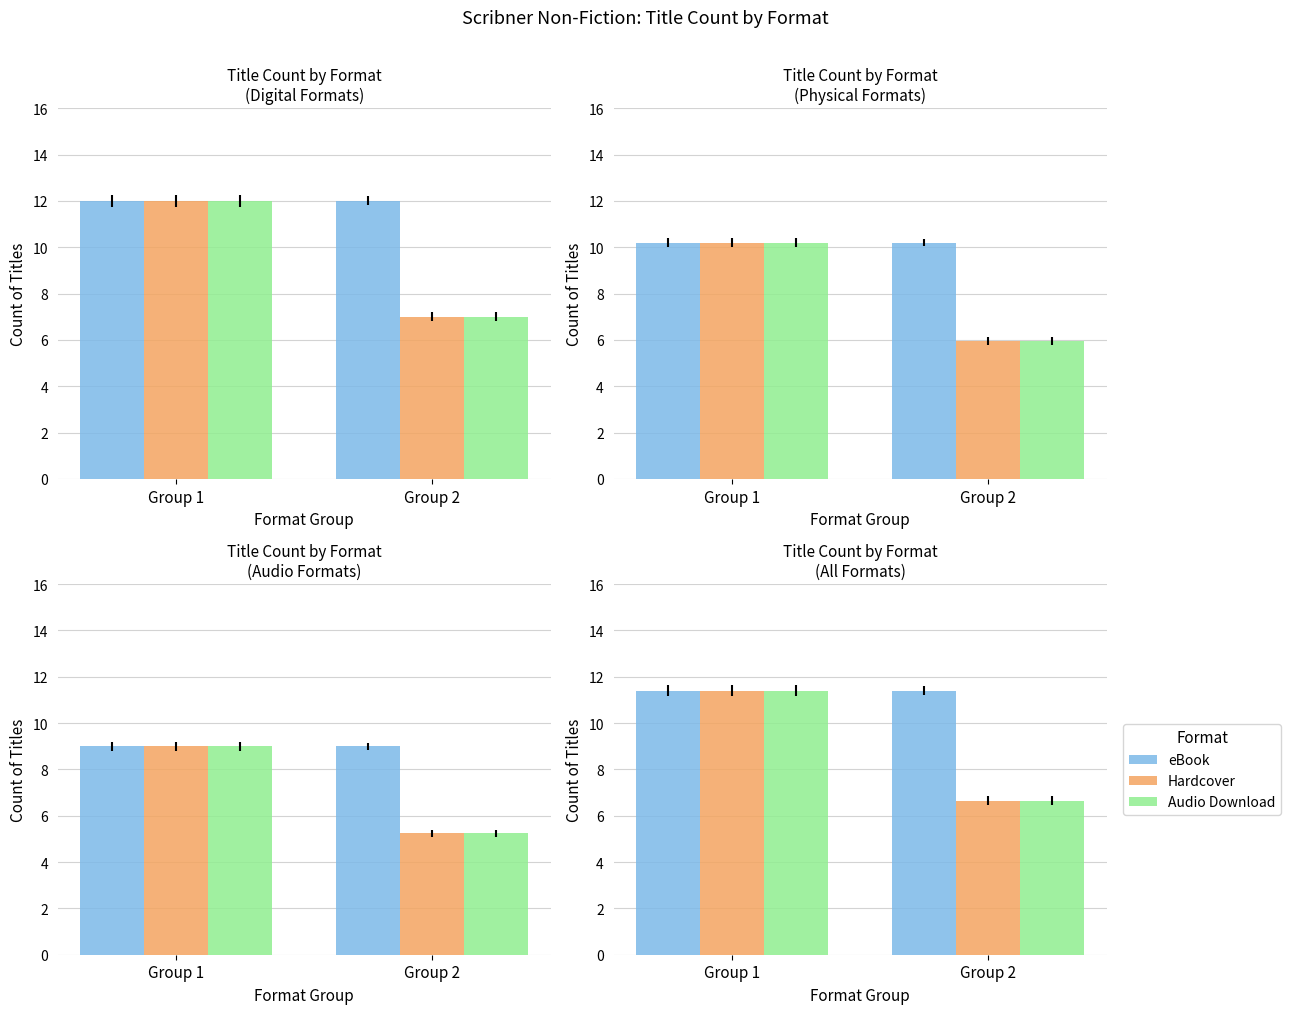

What is the value of the Audio Download bar at the 1st from the left?

11.4